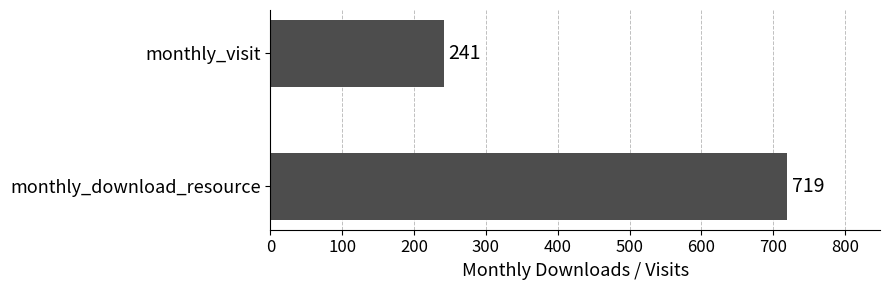

Which label corresponds to the smallest value in the chart?

monthly_visit